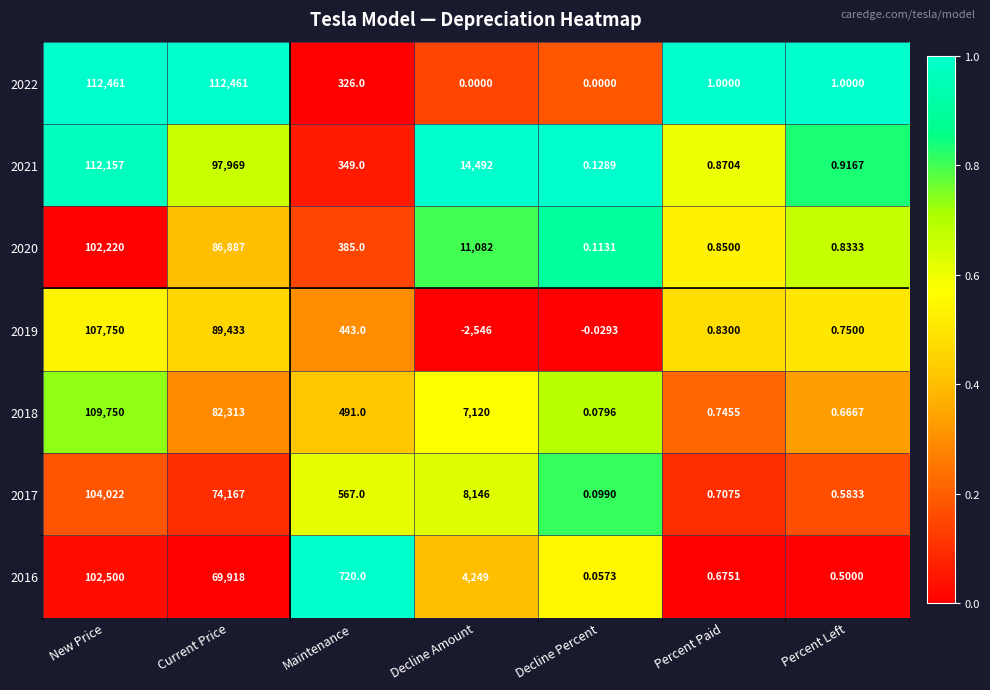

Which series has the largest total across all categories?

2022